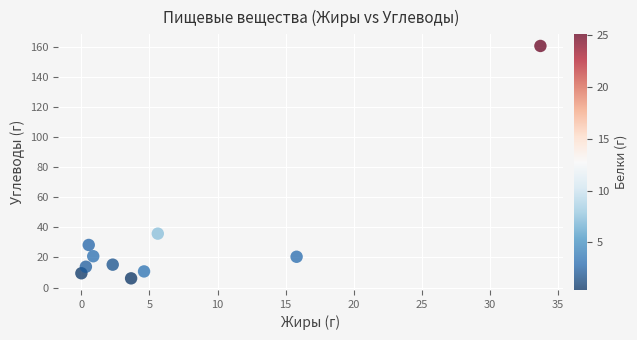

What Y value in the scatter plot is closest to 83?

35.8